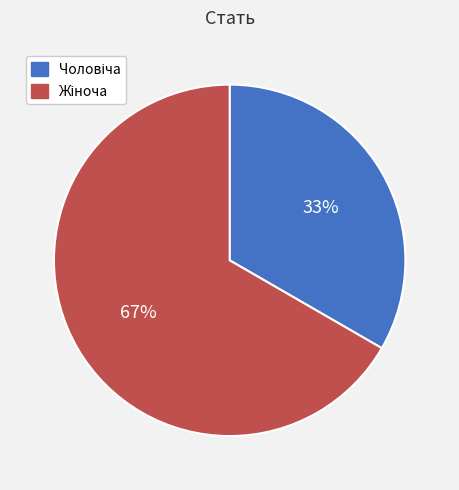

How many slices are in this pie chart?

2